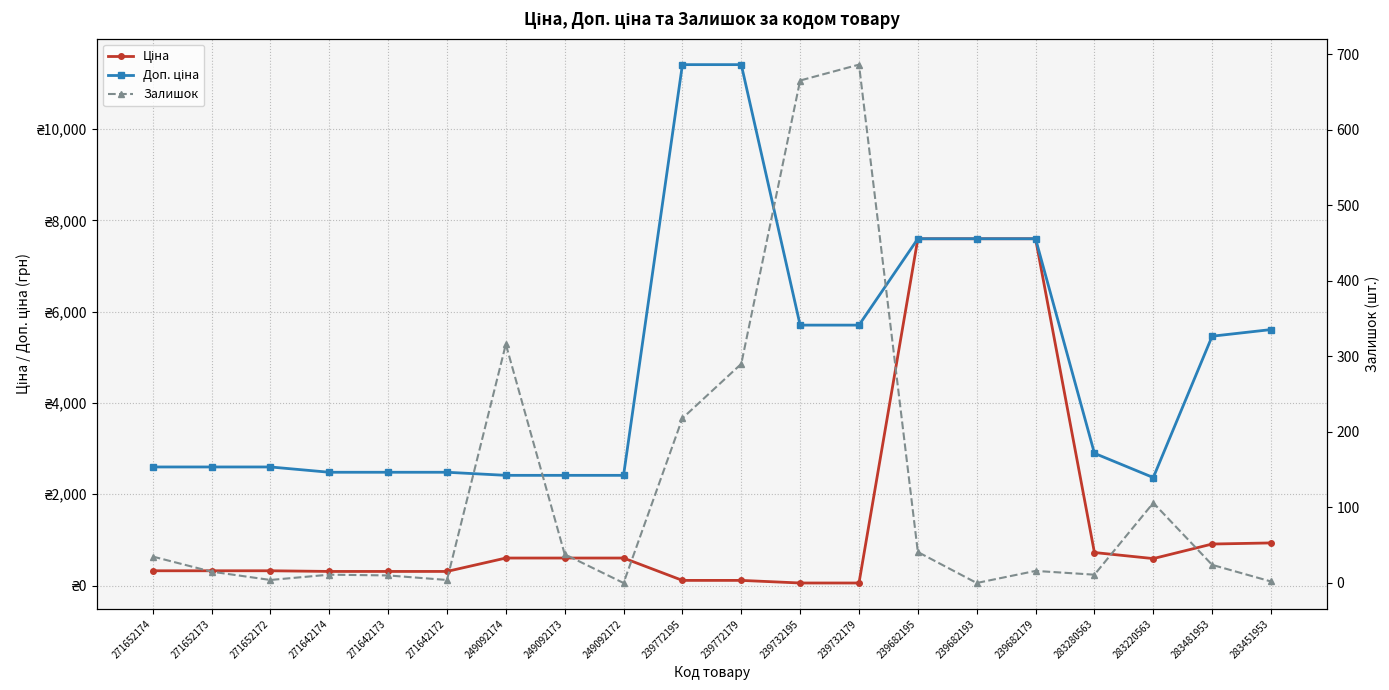

Is it true that Ціна equals 421.5 at 271642174?

False